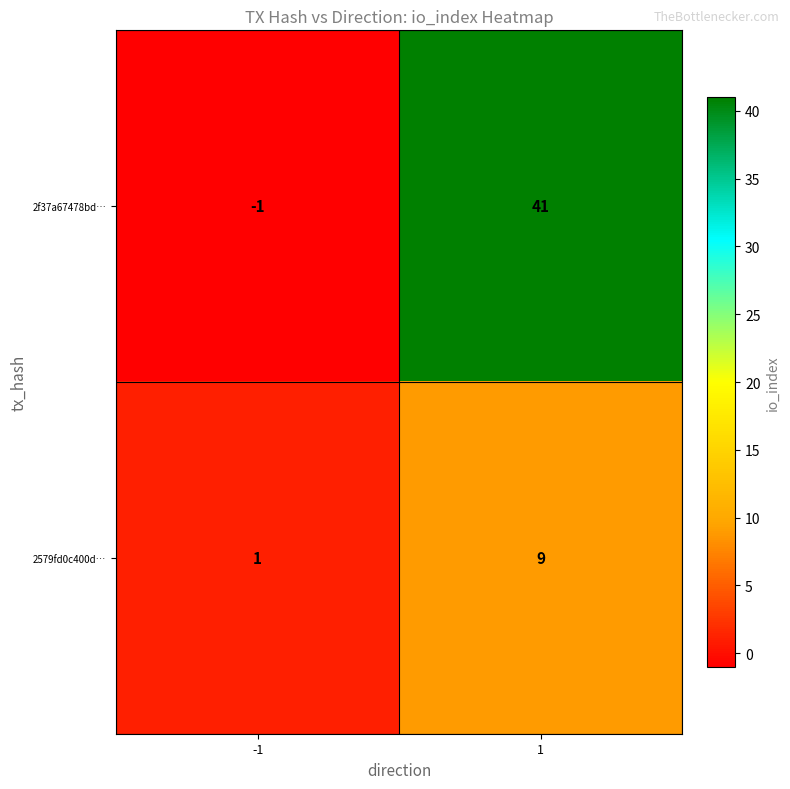

What is the sum of all 2579fd0c400d… values?

10